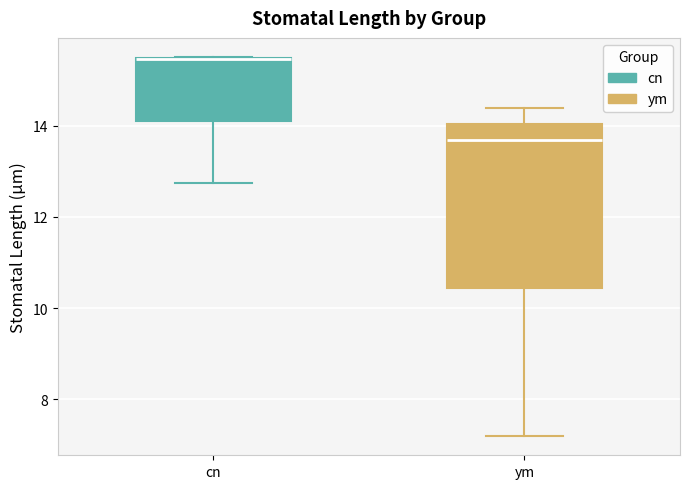

Comparing the boxes themselves (not the whiskers), which one is the tallest?

ym